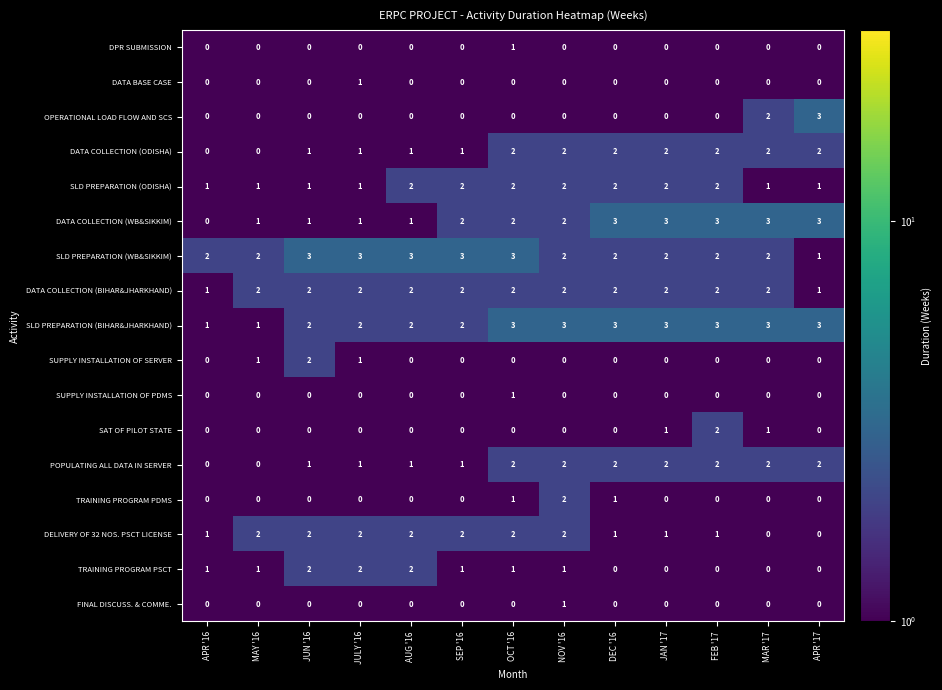

What is the highest value of the DATA COLLECTION (WB&SIKKIM) series?

3